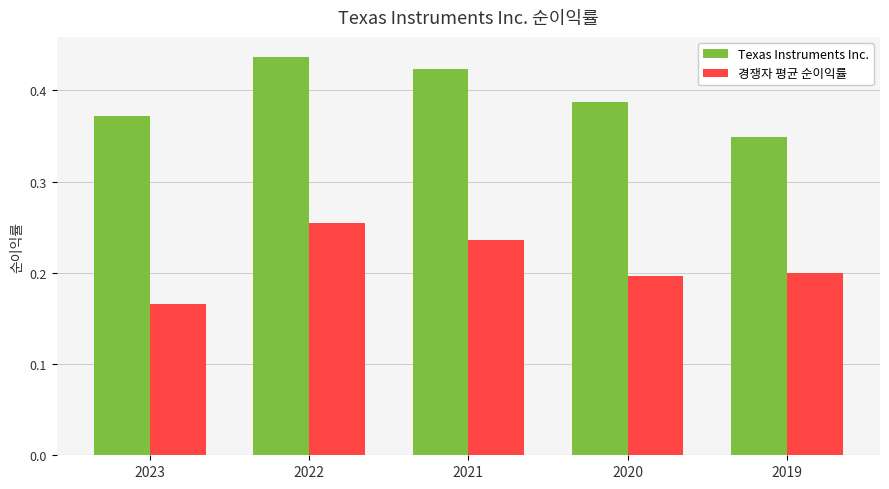

Which series changed the most between 2023 and 2020?

경쟁자 평균 순이익률